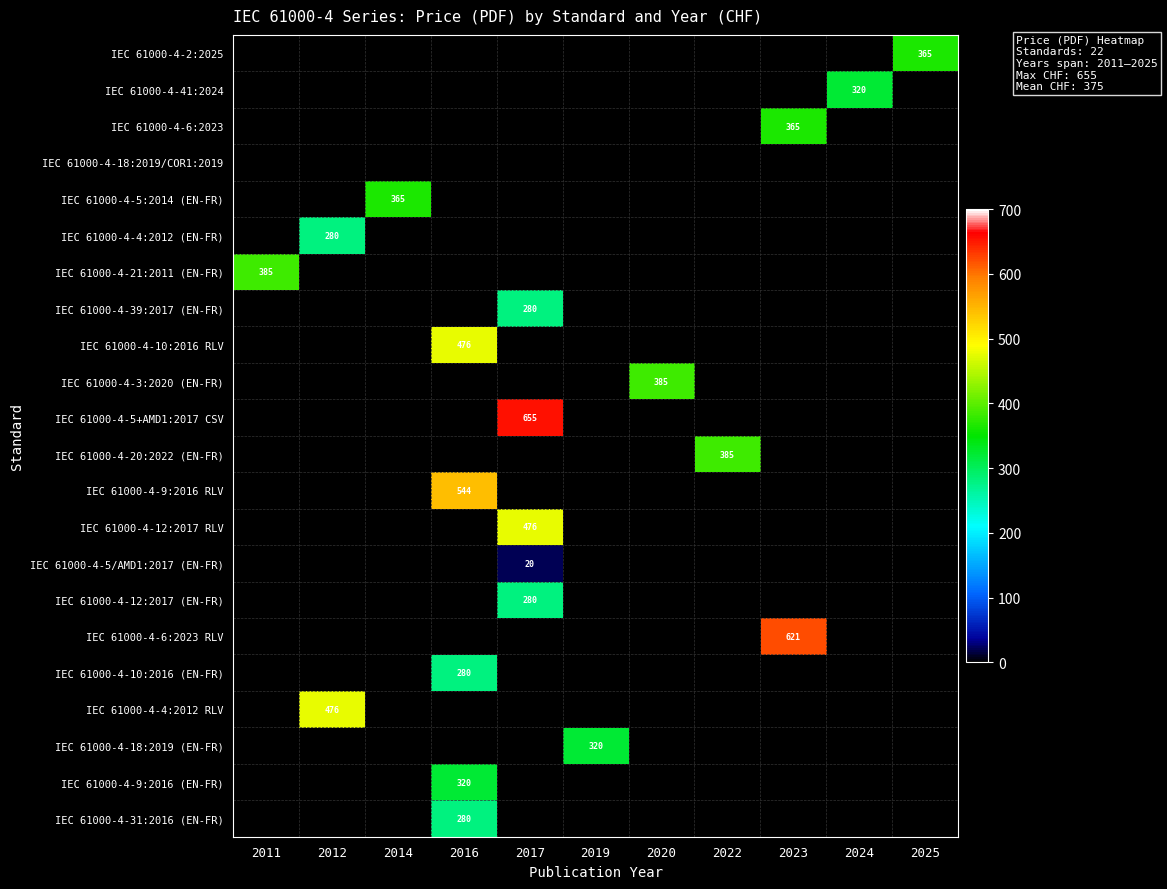

How many distinct data groups are displayed?

22